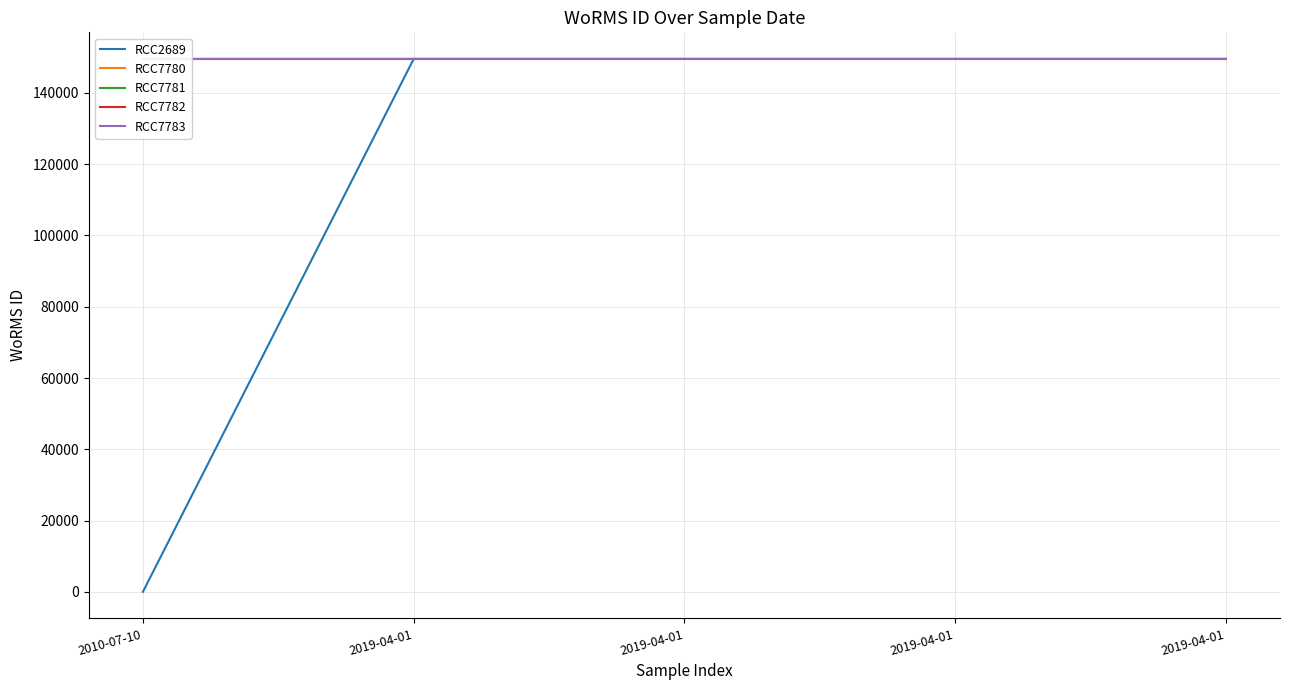

What is the total value across all series at 2019-04-01?

747689